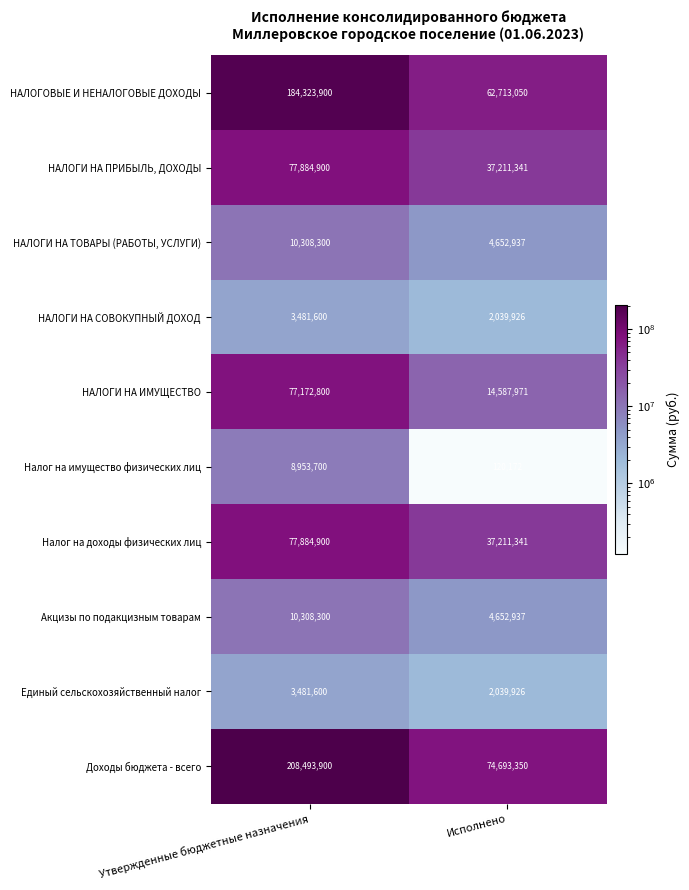

The НАЛОГИ НА СОВОКУПНЫЙ ДОХОД series shows 3481600 at Утвержденные бюджетные назначения. True or false?

True